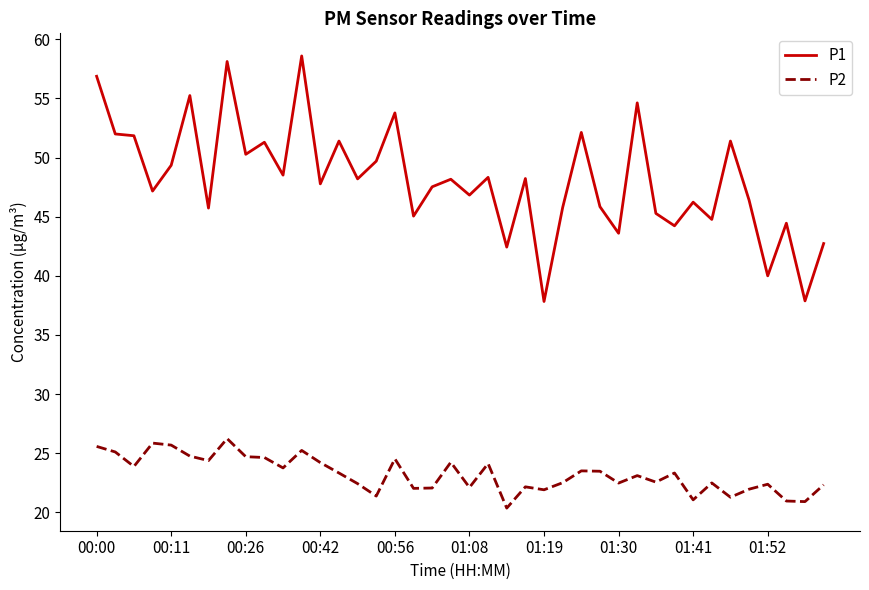

Which series has the largest total across all categories?

P1